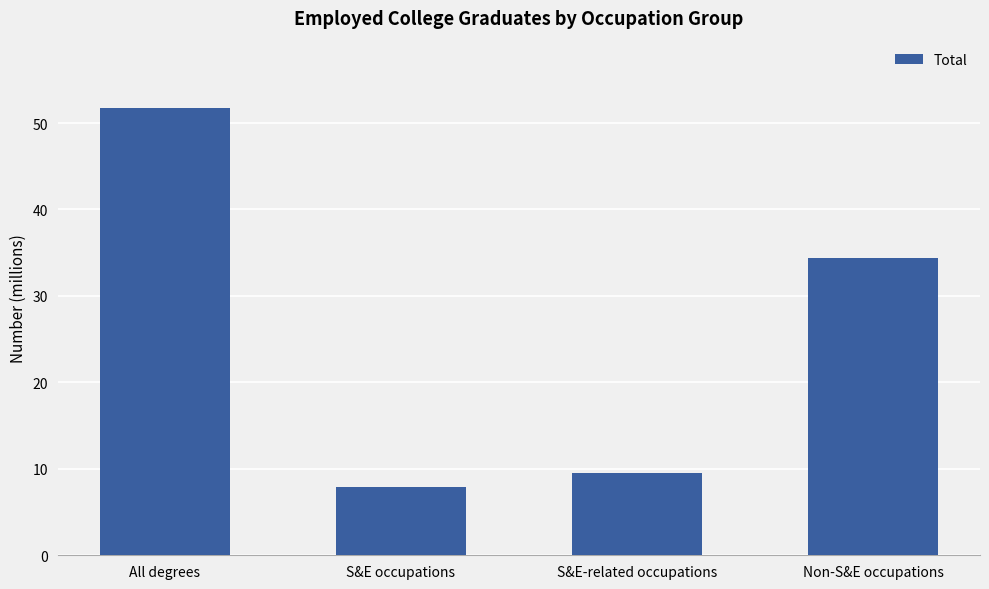

How many bars are there in total?

4